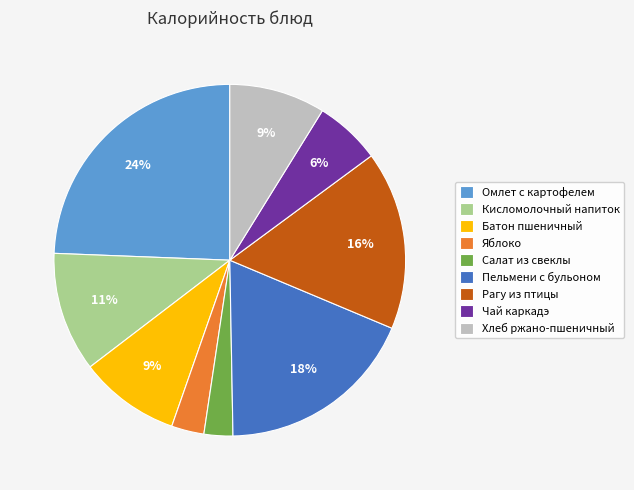

What percentage is the Кисломолочный напиток slice, to the nearest percent?

11%